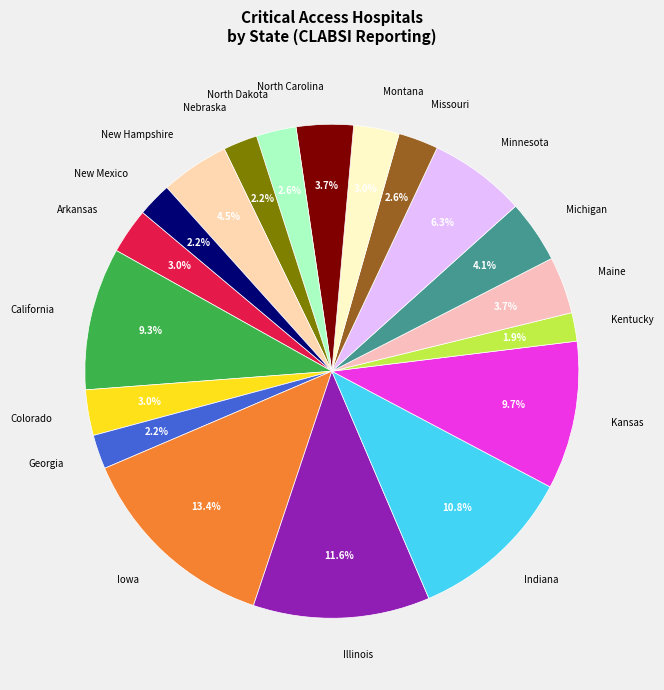

Combined, what portion of the pie is Arkansas and New Mexico?

5.2%